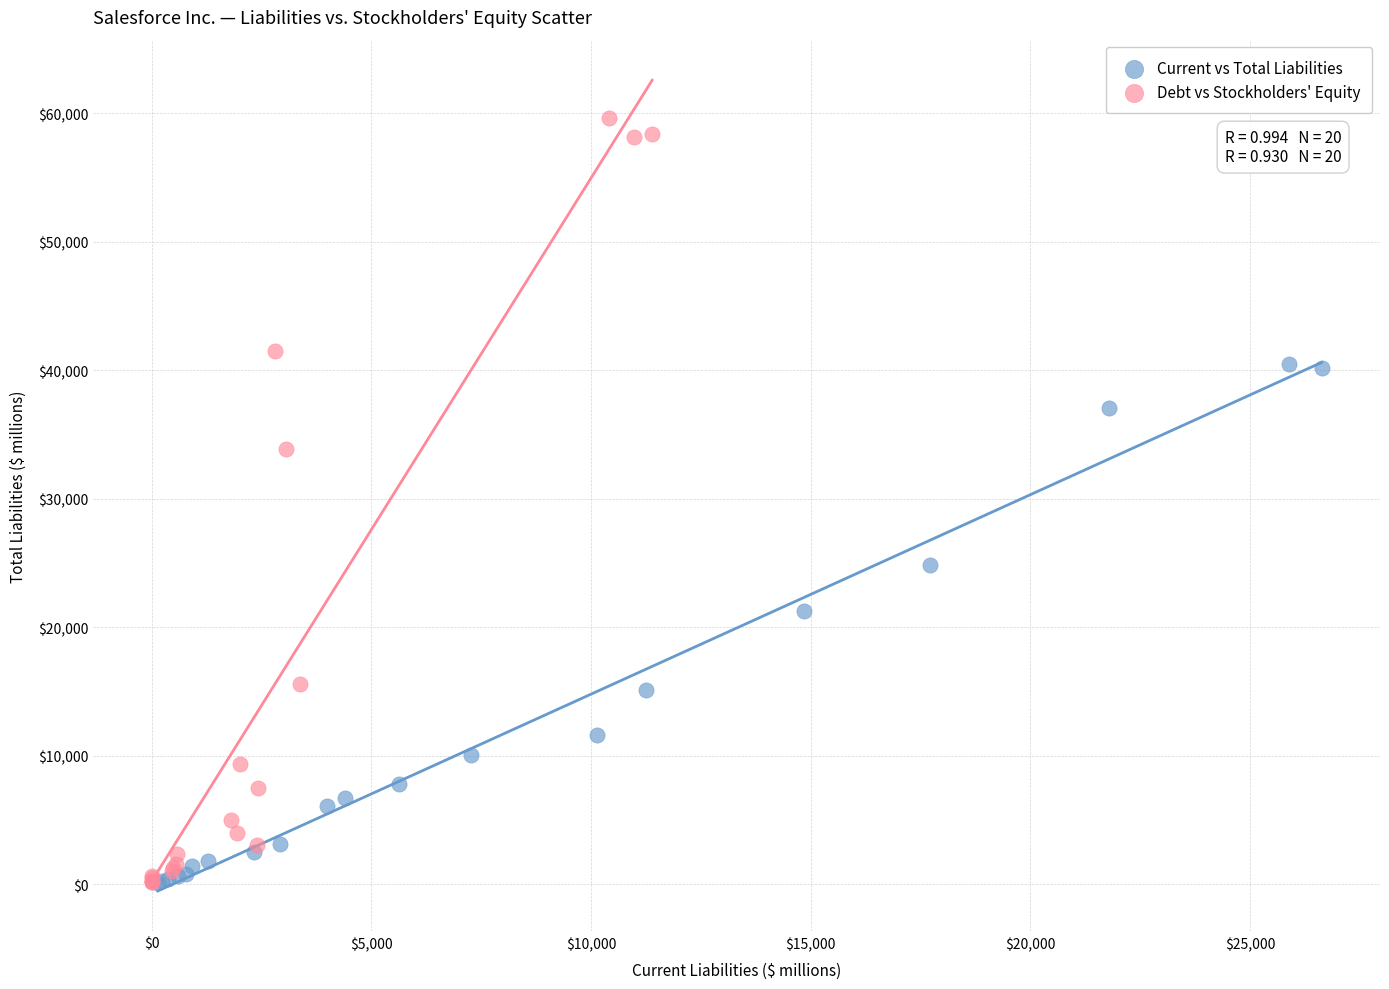

Which series contains the highest Y value?

Debt vs Stockholders' Equity